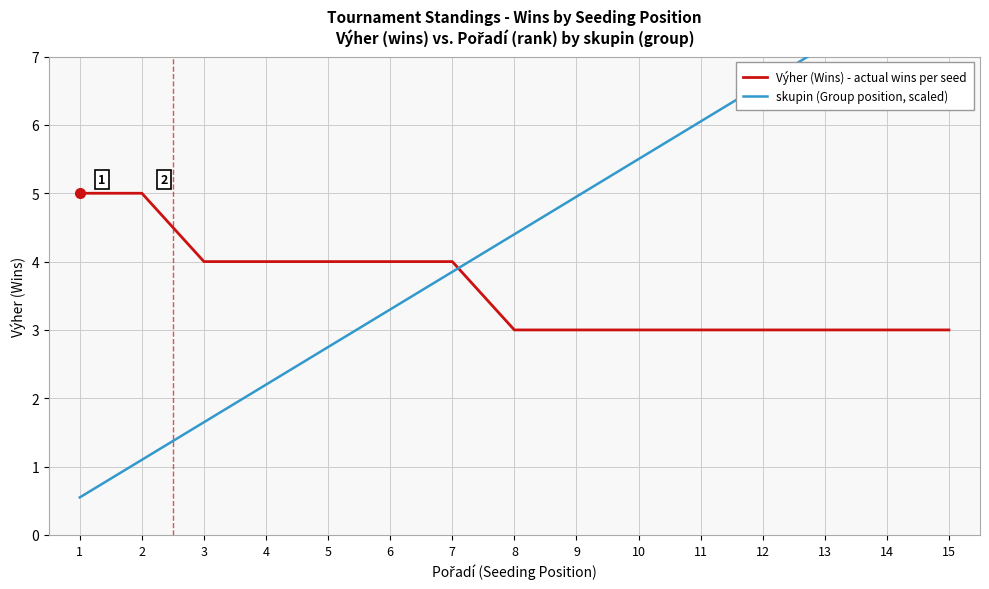

Read the Výher (Wins) - actual wins per seed value at 12.

3